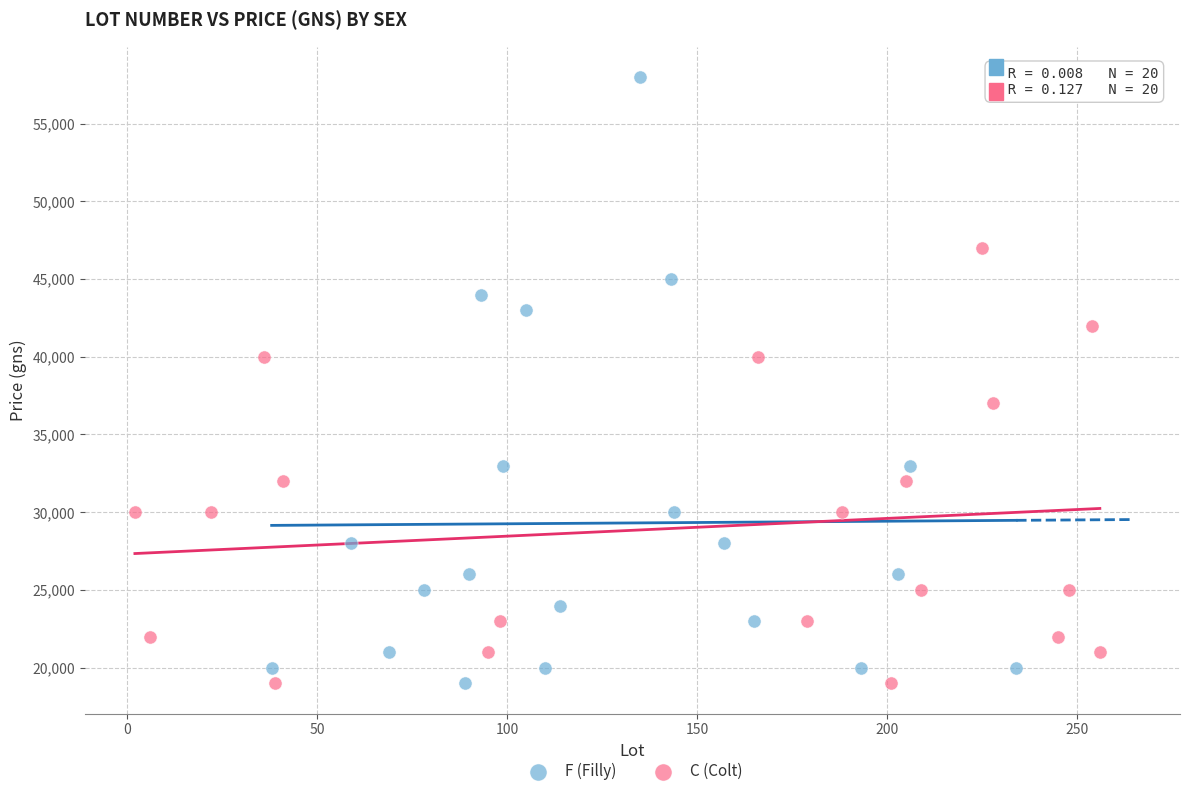

Which series has the widest spread of Y values?

F (Filly)